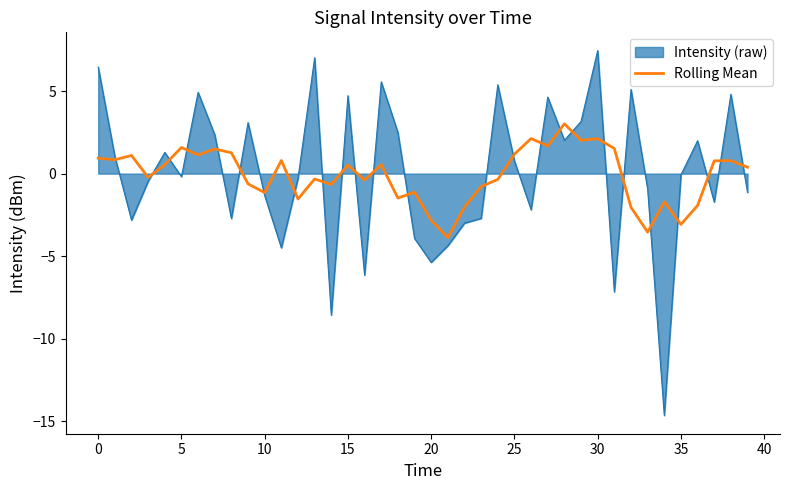

What is the smallest value displayed?

-14.6